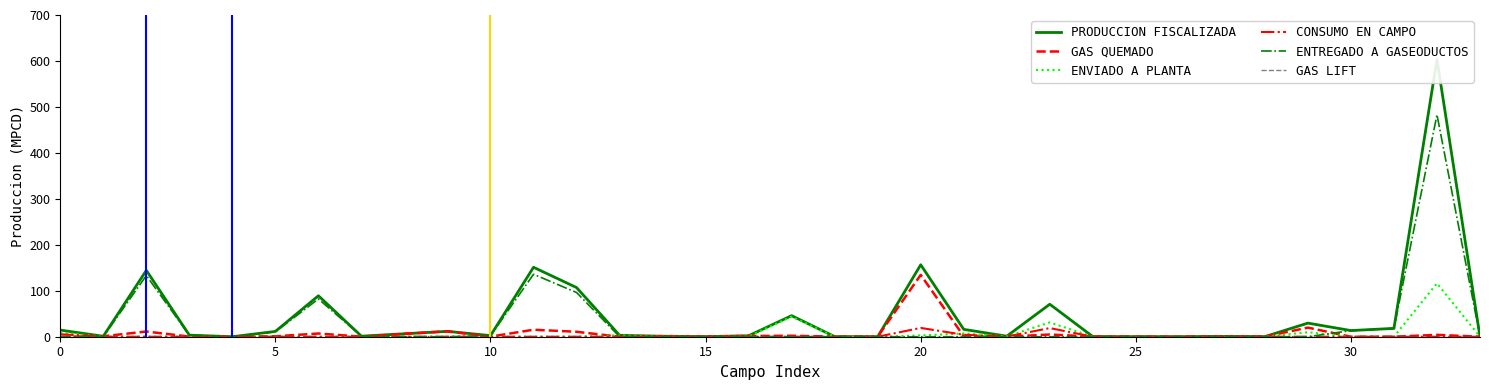

How many values in ENVIADO A PLANTA are above zero?

12